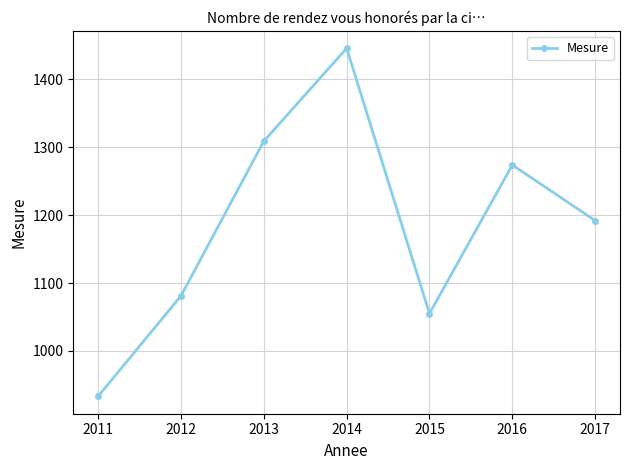

True or false: there are more than 0 points higher than both neighbors.

True